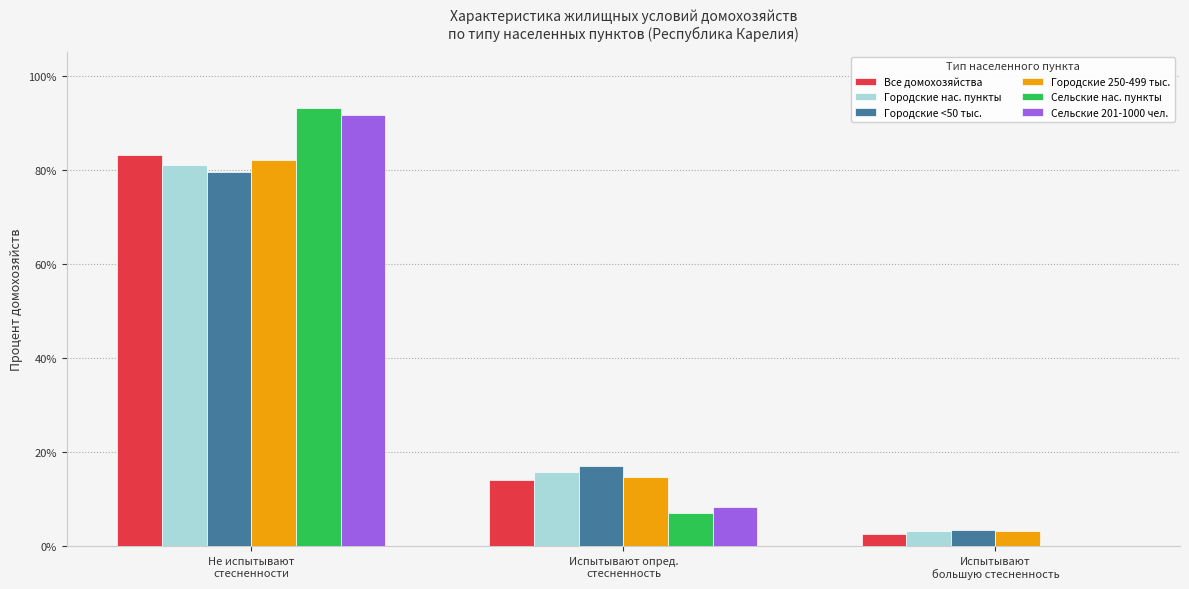

Which series changed the most between Не испытывают
стесненности and Испытывают опред.
стесненность?

Сельские нас. пункты